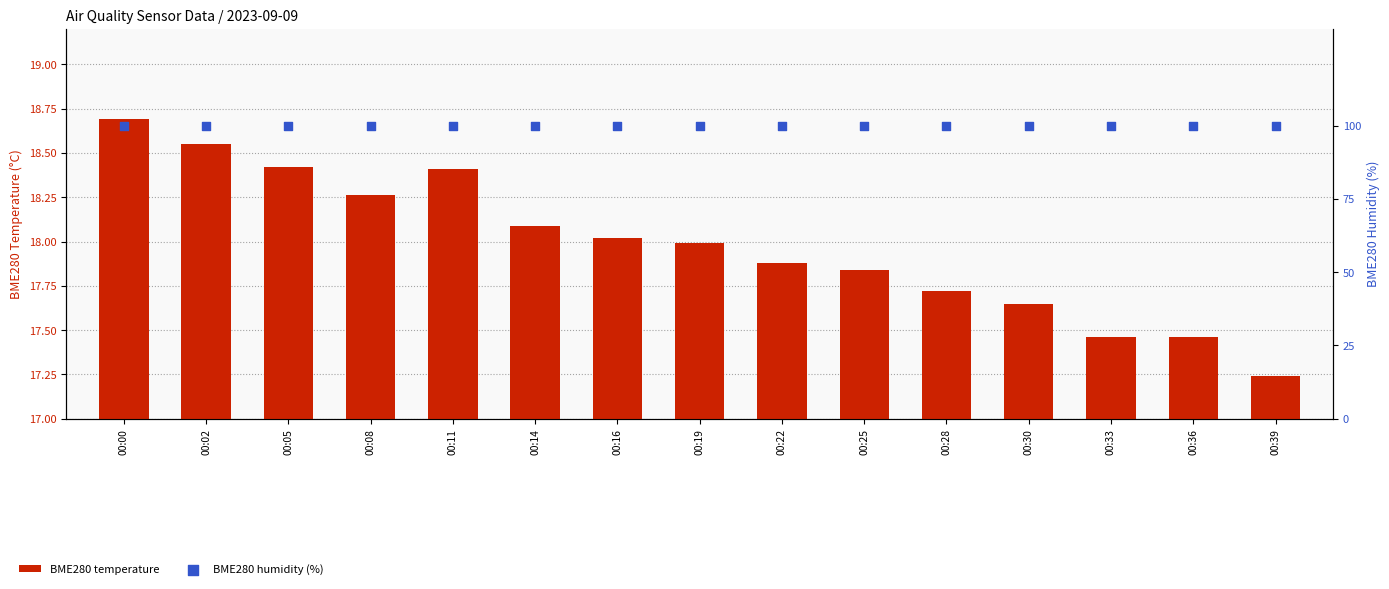

At how many categories does at least one series exceed 46?

15